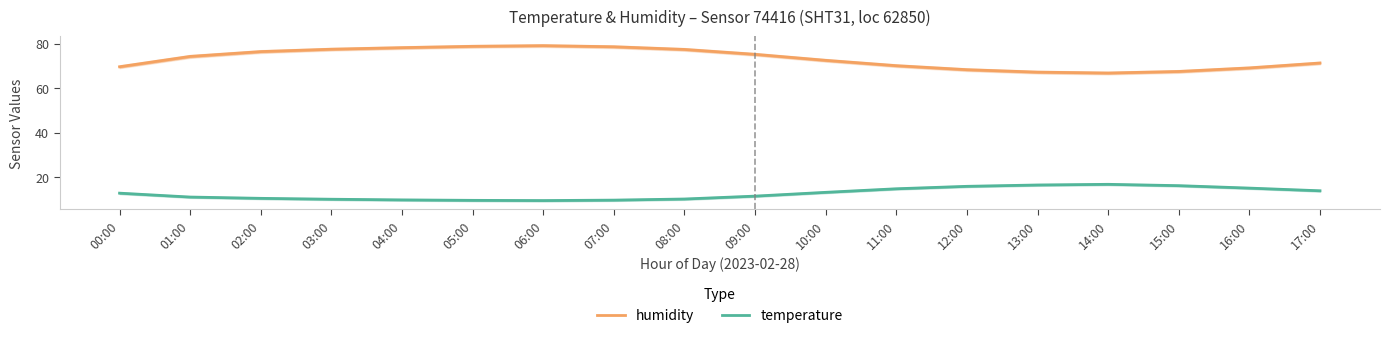

Where does the temperature series first go above 12?

00:00